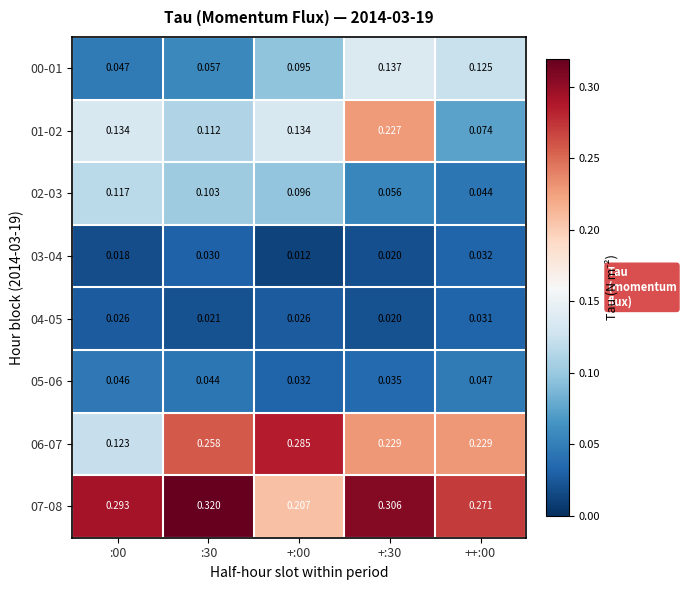

Is the value of 00-01 at ++:00 greater than the value of 03-04 at :00?

Yes